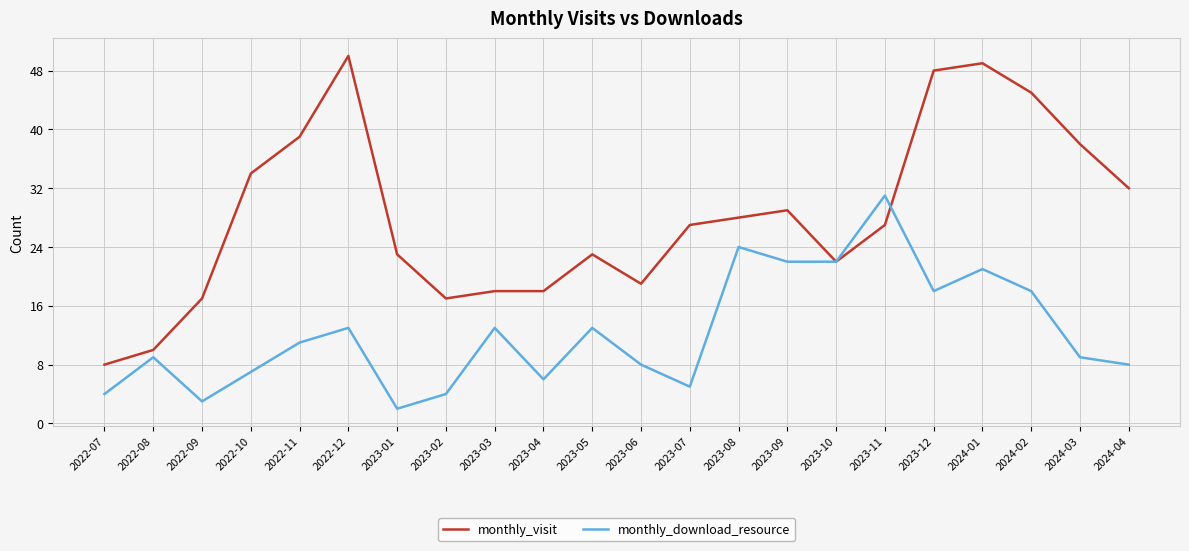

Reading right to left, list all the values displayed in this chart.

monthly_visit: 32	38	45	49	48	27	22	29	28	27	19	23	18	18	17	23	50	39	34	17	10	8
monthly_download_resource: 8	9	18	21	18	31	22	22	24	5	8	13	6	13	4	2	13	11	7	3	9	4